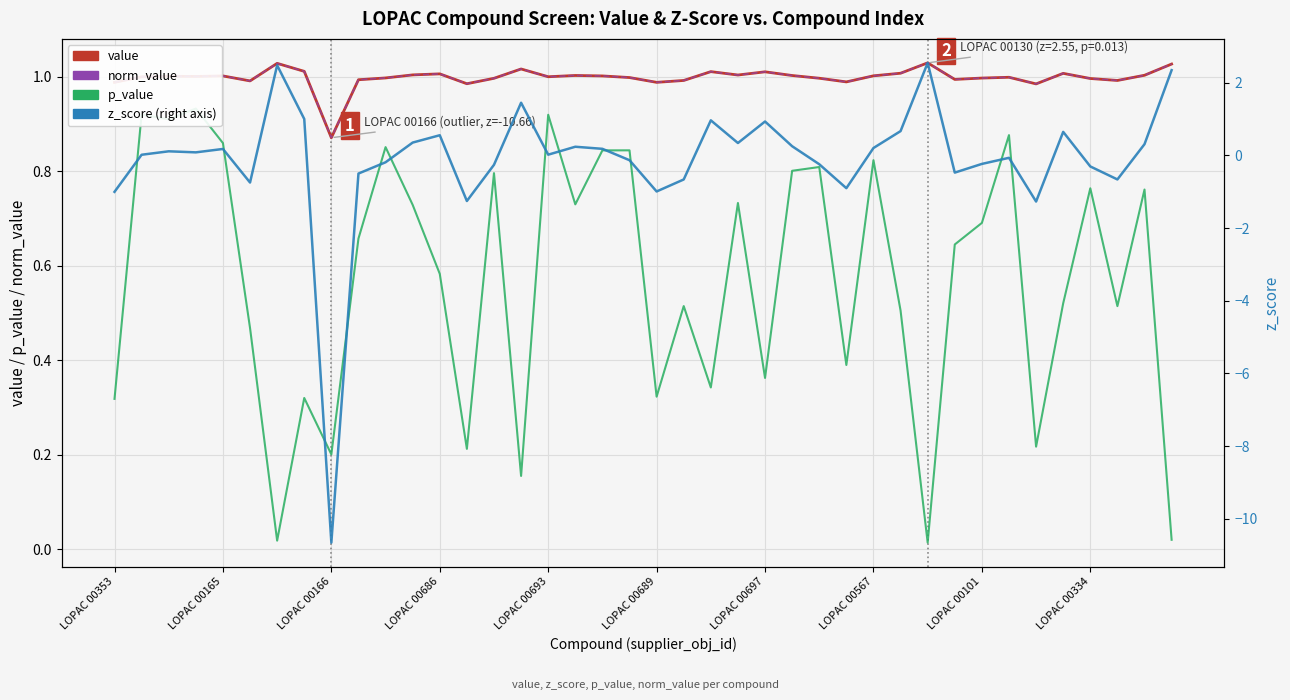

What is the difference between the maximum and second lowest values in the z_score series?

3.8